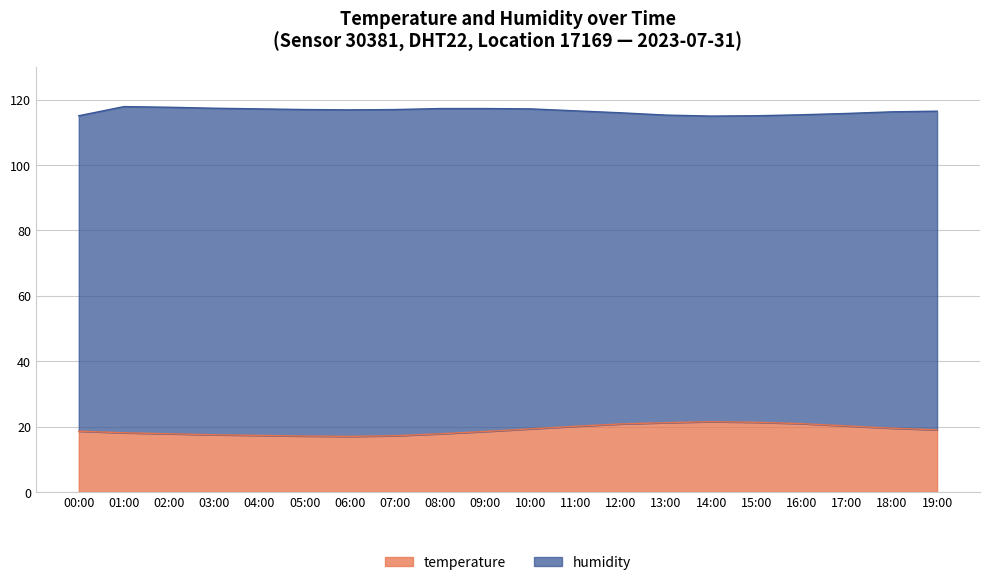

What position from the right is 18:00?

2